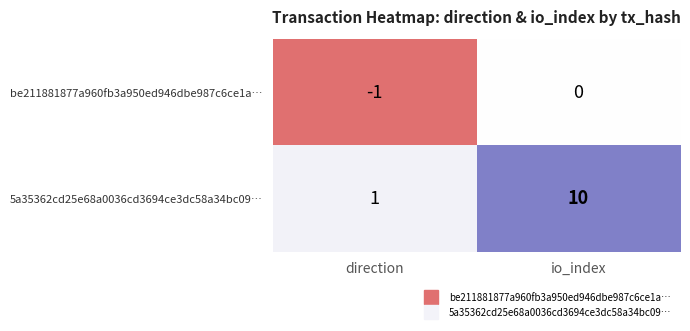

At which category does the chart reach its minimum across all series?

direction